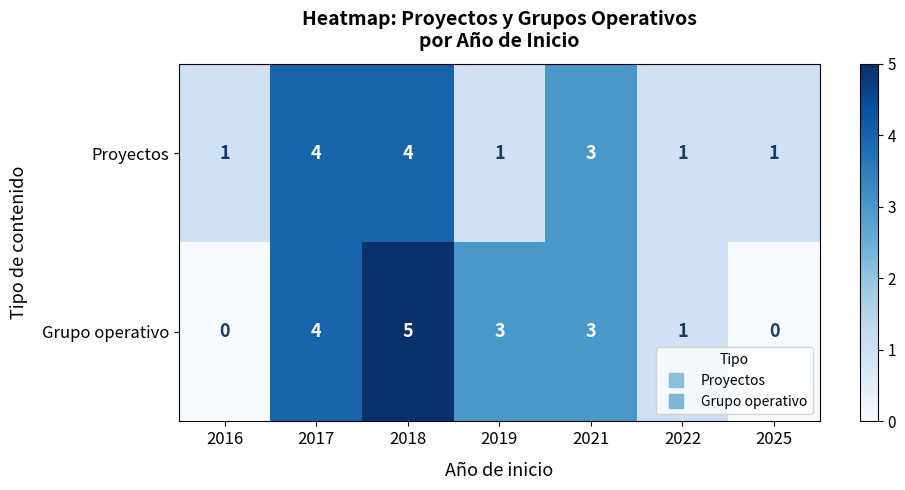

Which series changed the most between 2019 and 2025?

Grupo operativo